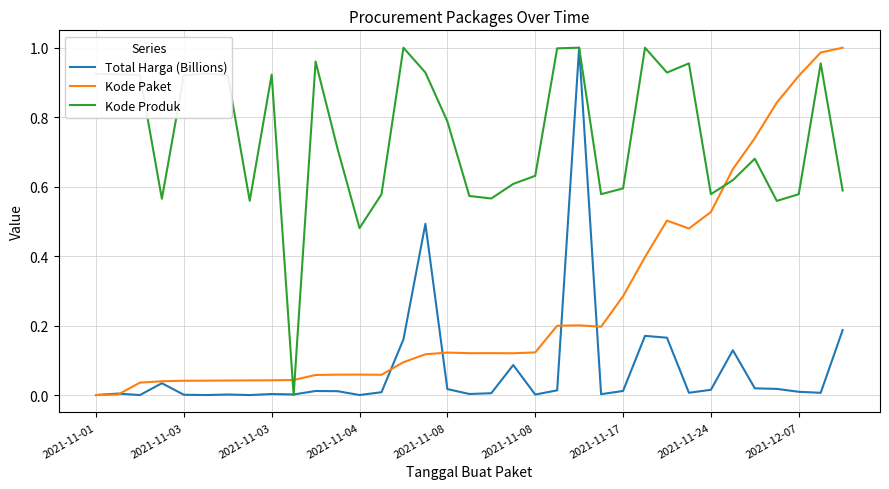

Which series has the largest total across all categories?

Kode Produk